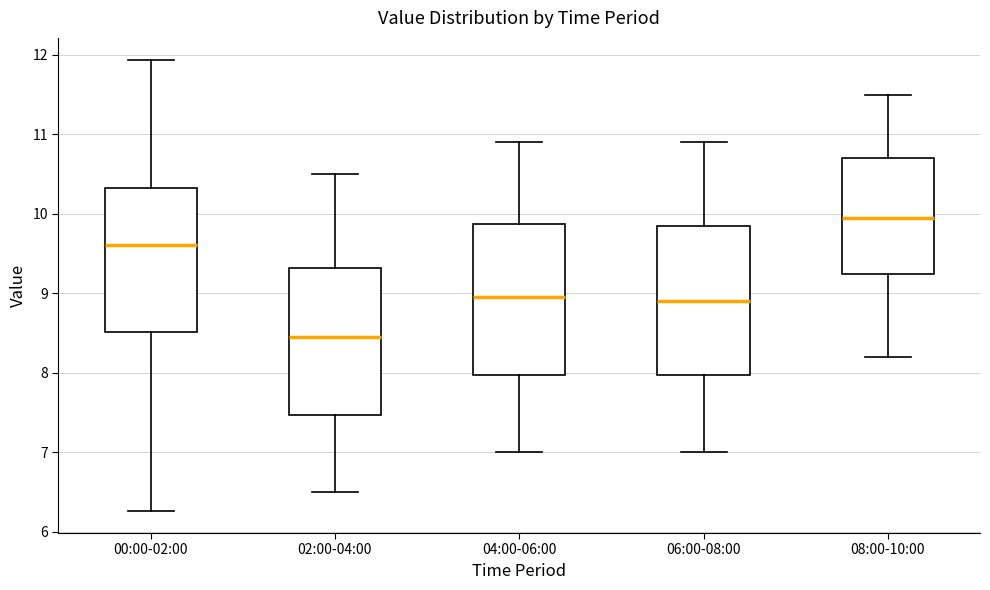

Reading left to right, transcribe this box plot: for each box, give where its median line is, the range the box spans, and where its two whiskers end, as read against the y-axis. The values are not printed on the chart, so give them approximately, as read against the axis.

00:00-02:00: median 9.6, box 8.5 to 10.3, whiskers 6.3 to 11.9
02:00-04:00: median 8.5, box 7.5 to 9.3, whiskers 6.5 to 10.5
04:00-06:00: median 9.0, box 8.0 to 9.9, whiskers 7.0 to 10.9
06:00-08:00: median 8.9, box 8.0 to 9.9, whiskers 7.0 to 10.9
08:00-10:00: median 10.0, box 9.3 to 10.7, whiskers 8.2 to 11.5